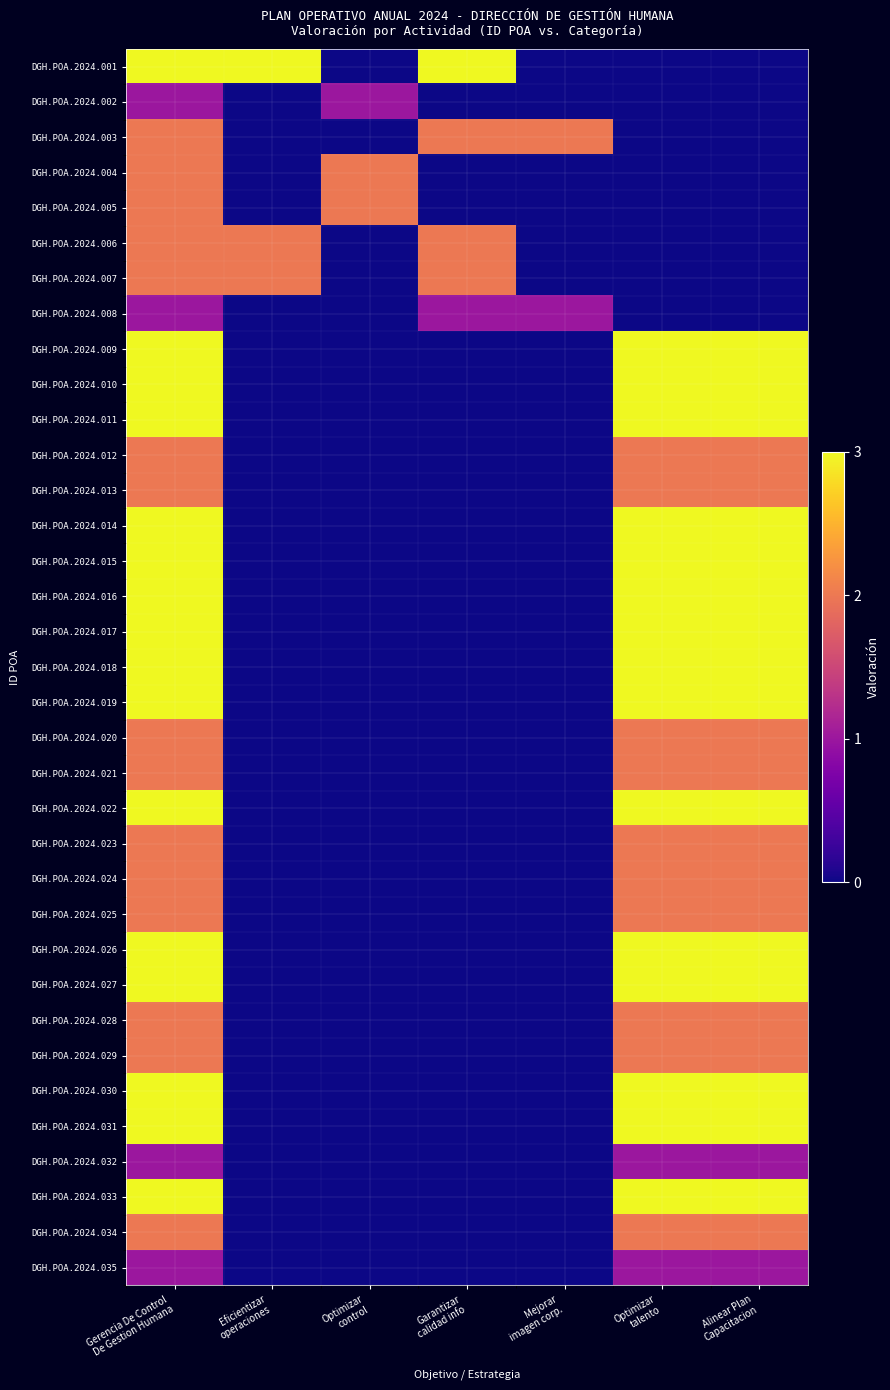

Which has a higher value, Alinear Plan
Capacitacion or Eficientizar
operaciones?

Eficientizar
operaciones